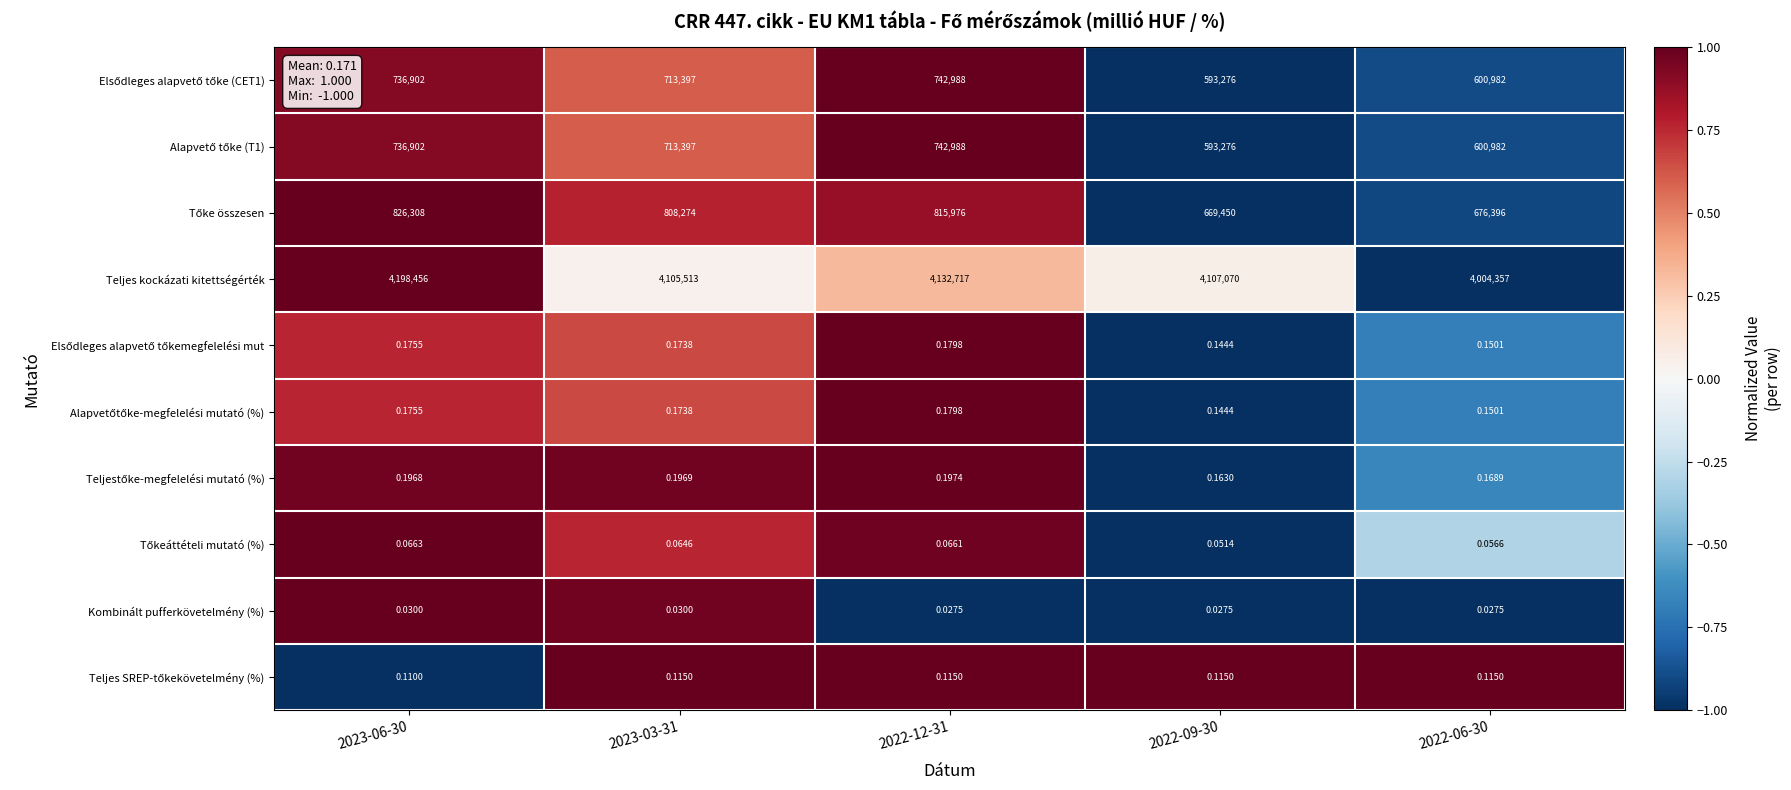

Which series has the widest spread of values?

Teljes kockázati kitettségérték